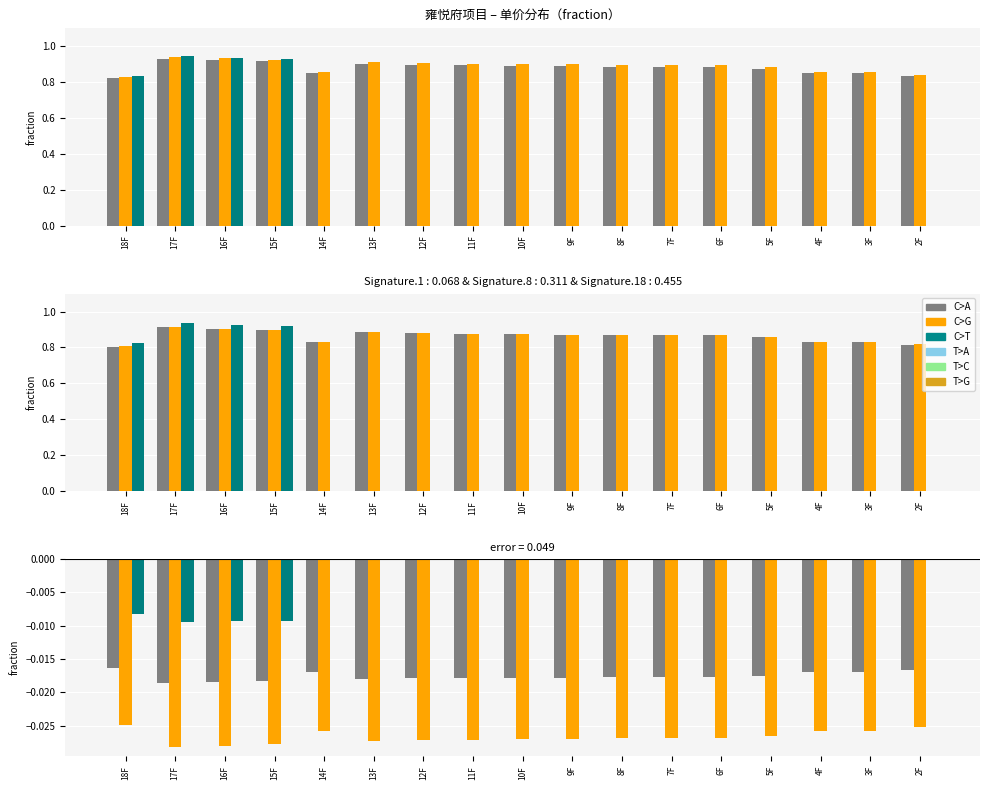

The 01室 series shows -0.0 at 3F. True or false?

False